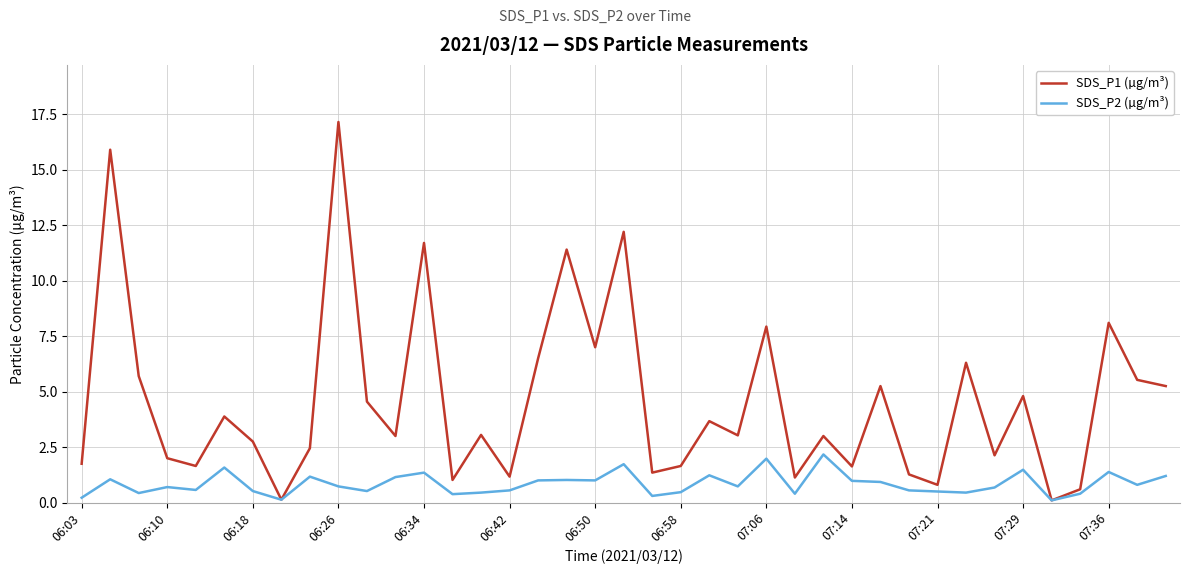

How many lines are shown in the chart?

2